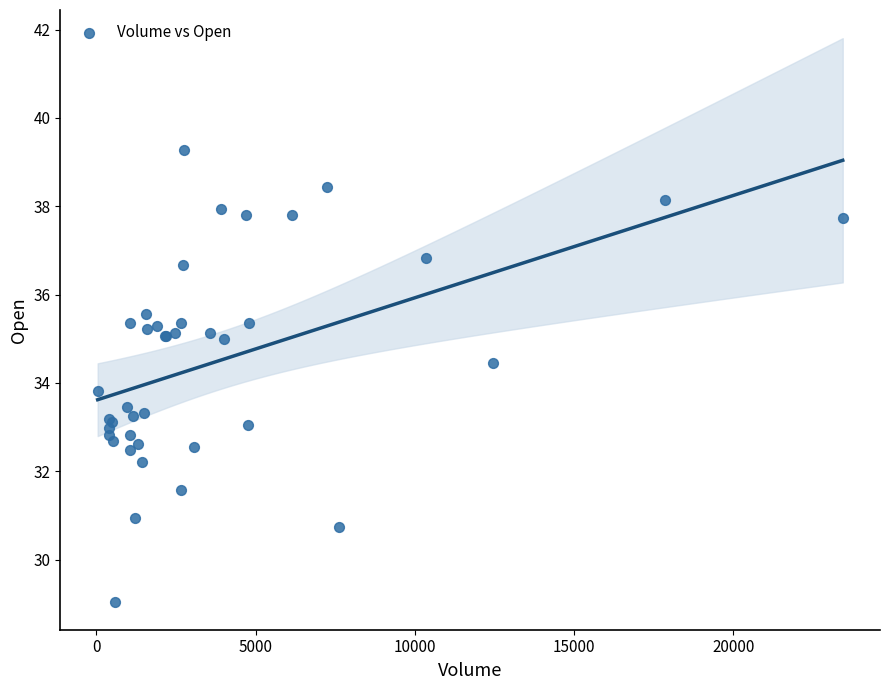

What Y value in the scatter plot is closest to 34?

33.8